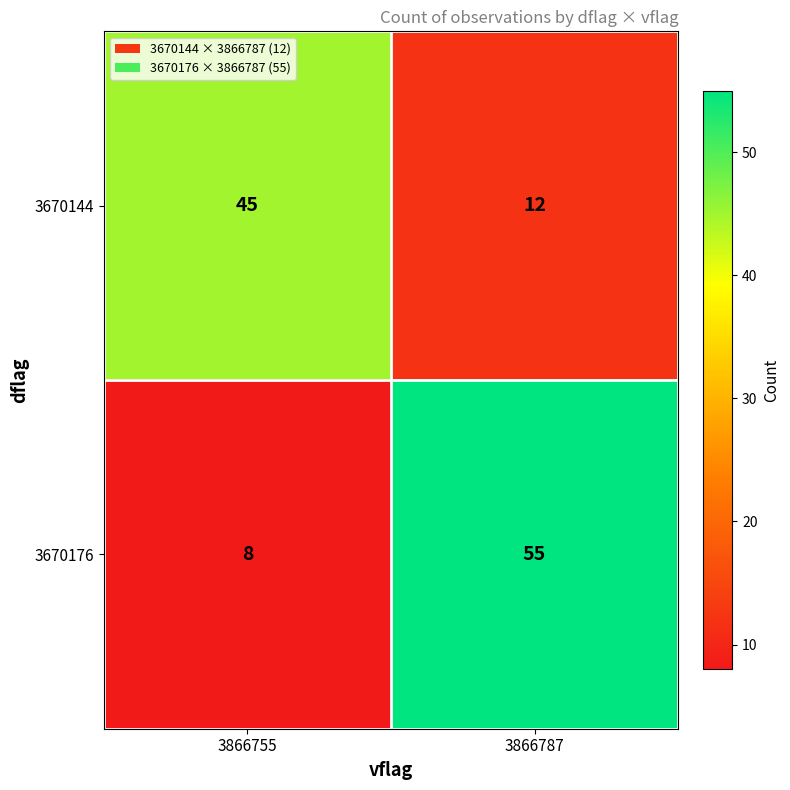

At which category is the sum across all series the highest?

3866787